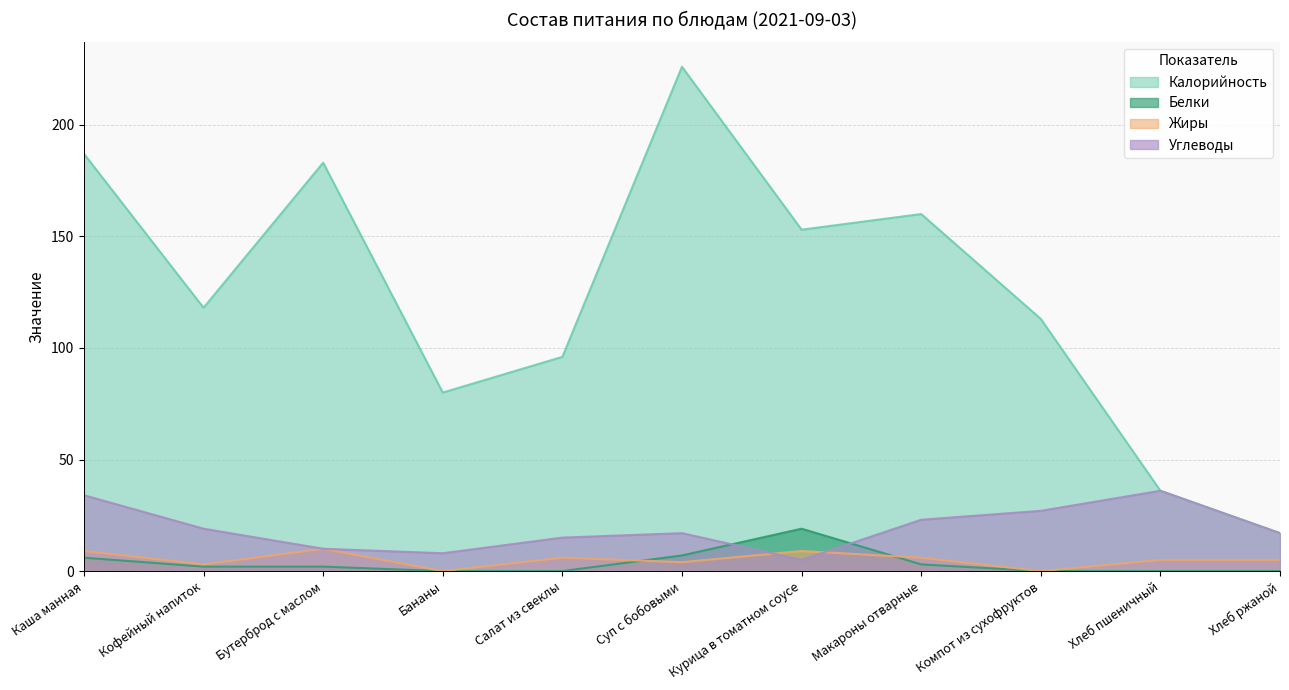

Is it true that Жиры equals 2 at Суп с бобовыми?

False